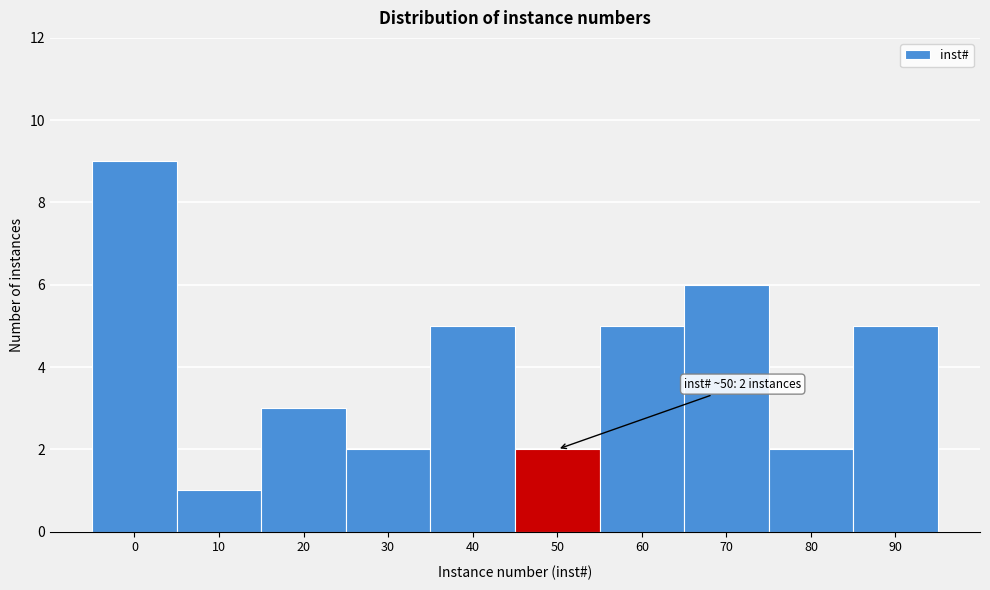

Reading left to right, extract all data points from this chart.

0=9	10=1	20=3	30=2	40=5	50=2	60=5	70=6	80=2	90=5